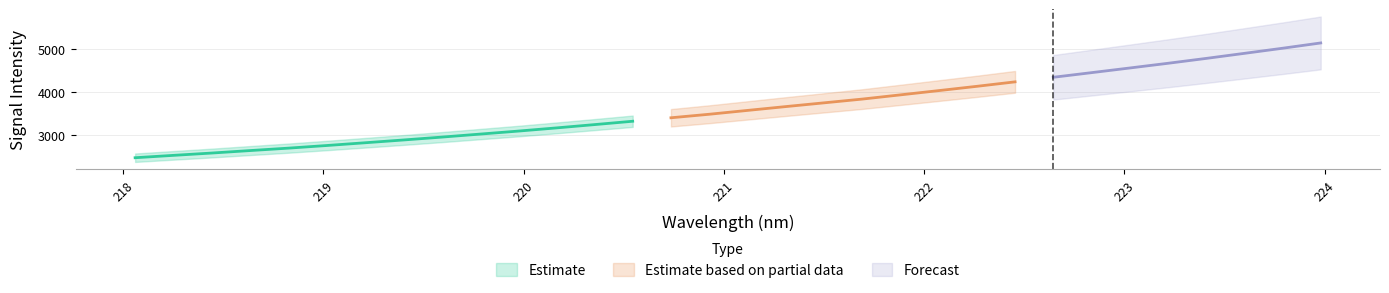

What is the sum of the Estimate based on partial data values at 20 and 21?

7972.8